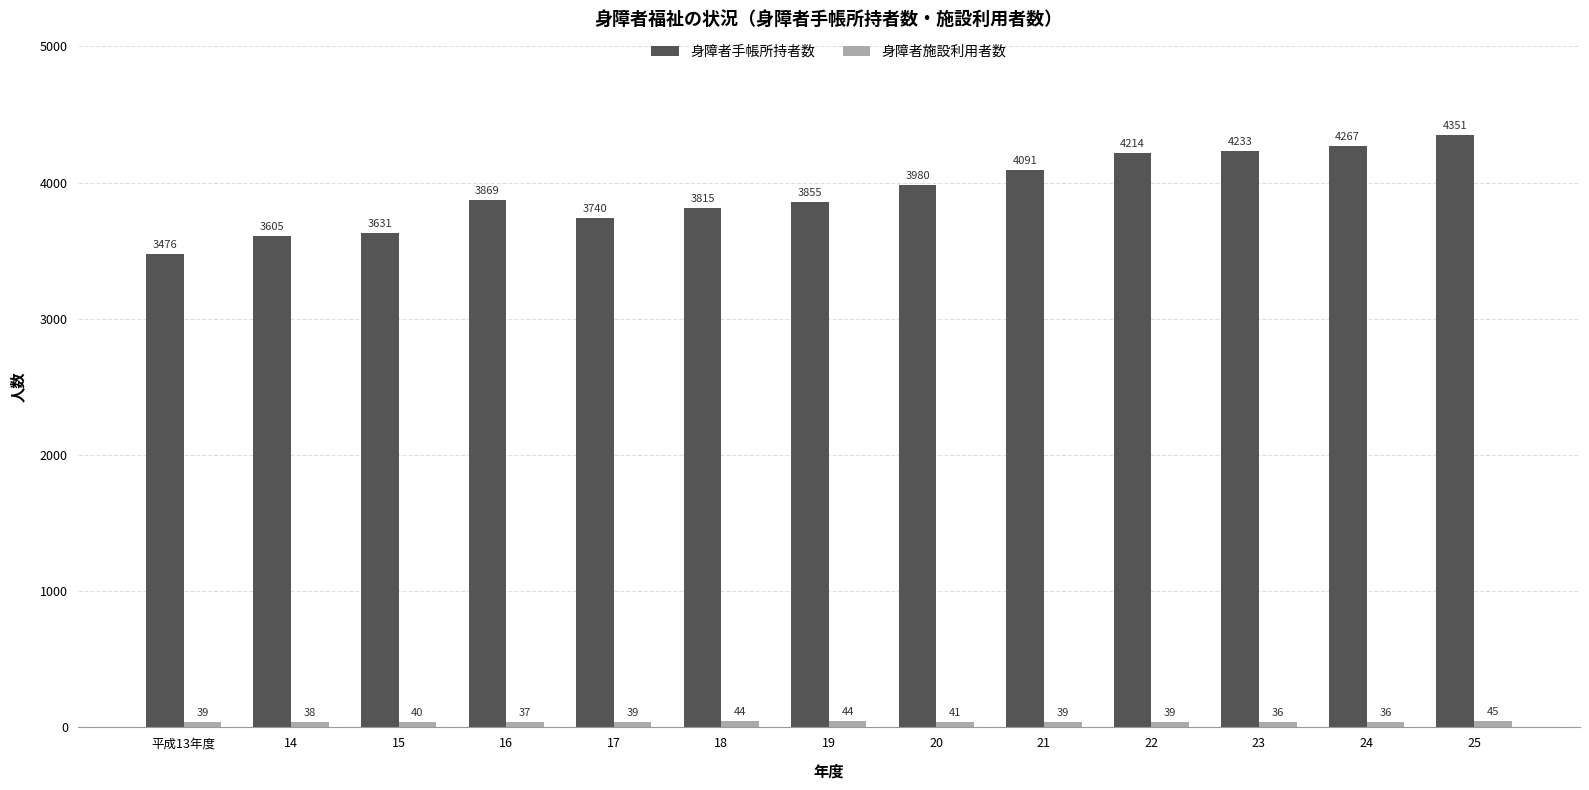

Does the chart contain stacked bars?

No